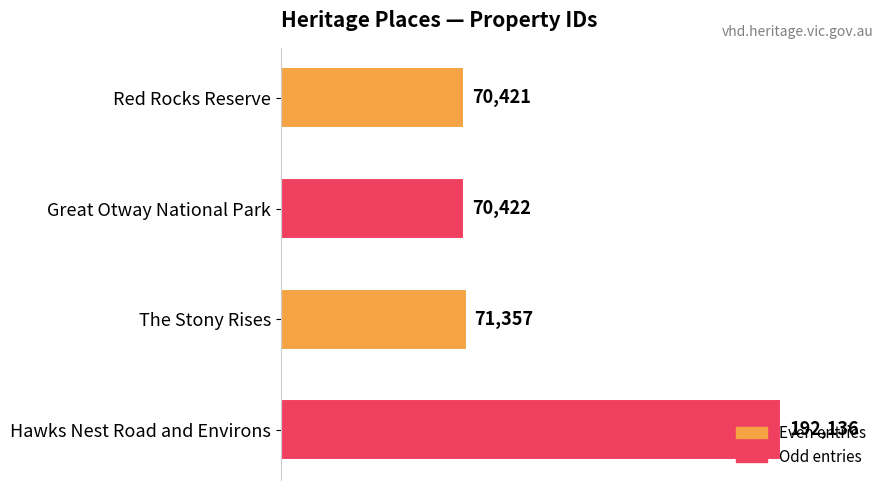

True or false: the data shows 289637 at Hawks Nest Road and Environs.

False